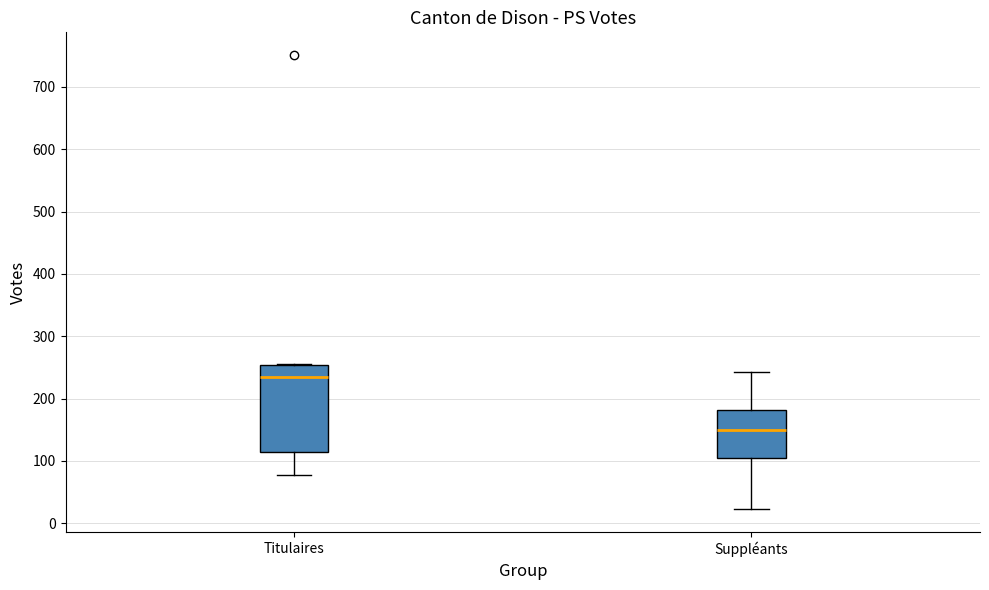

Where does the median line of the box for Suppléants sit on the y-axis? The values are not printed on the chart, so give them approximately, as read against the axis.

150